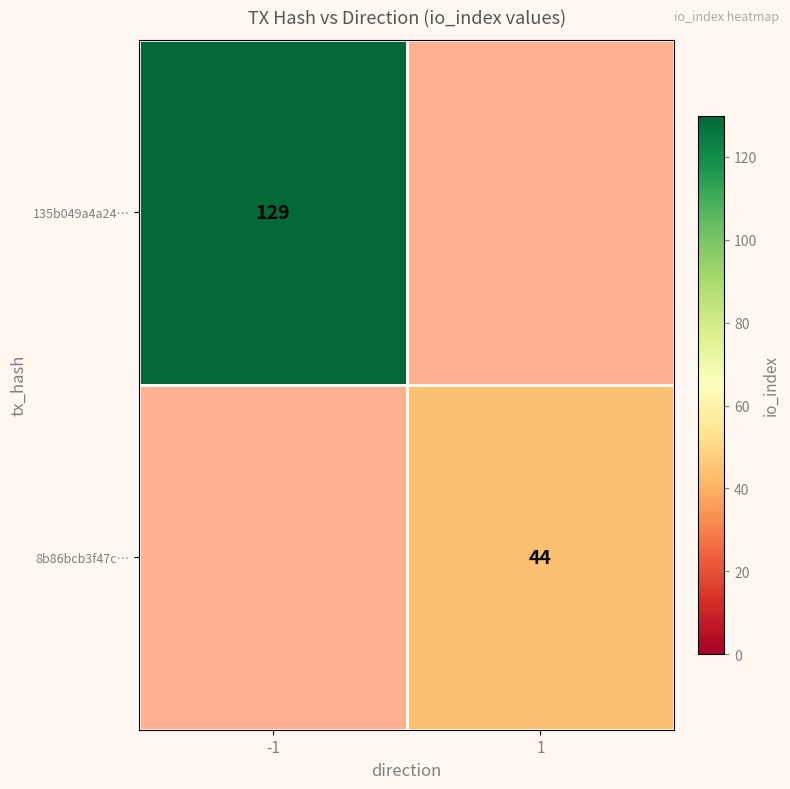

The value of 135b049a4a24… at -1 is 52. True or false?

False